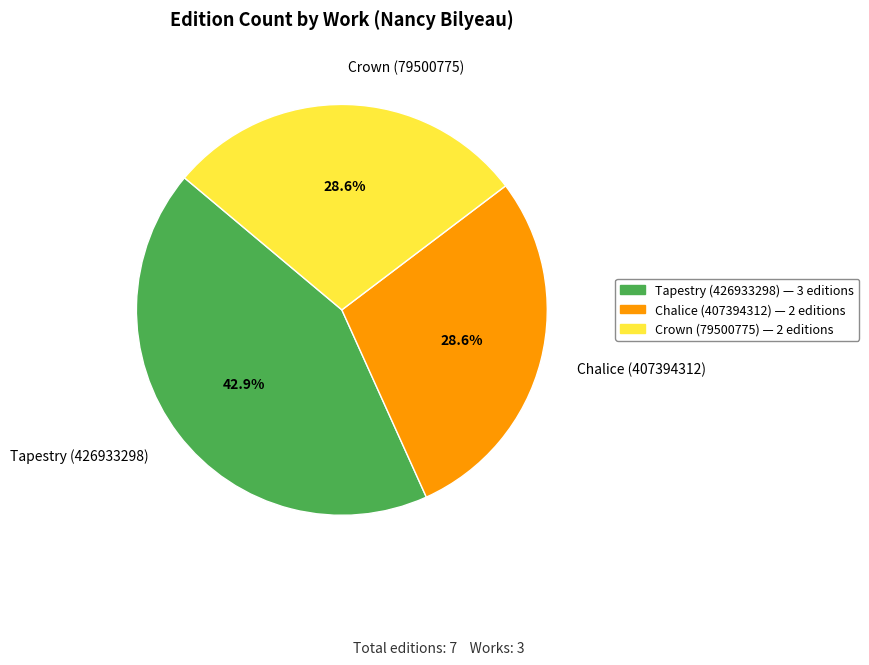

Is there any slice that represents more than half of the pie?

No